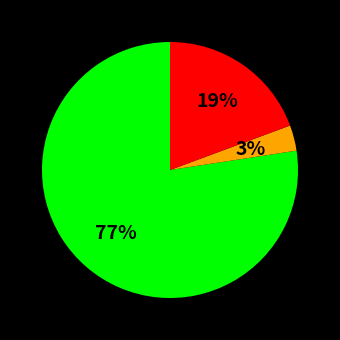

How many slices are in this pie chart?

3